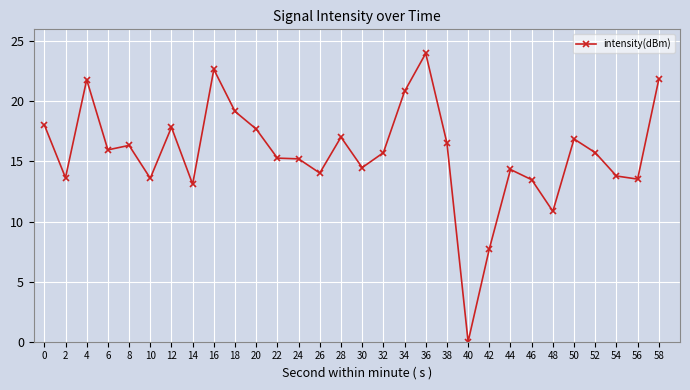

True or false: there are more than 0 points higher than both neighbors.

True